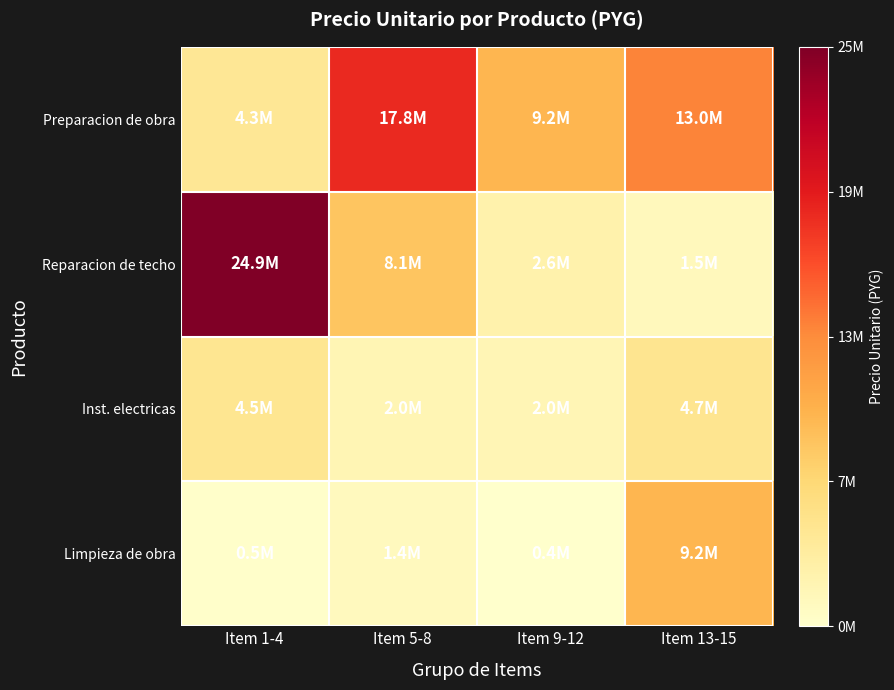

What is the total value across all series at Item 1-4?

34158000